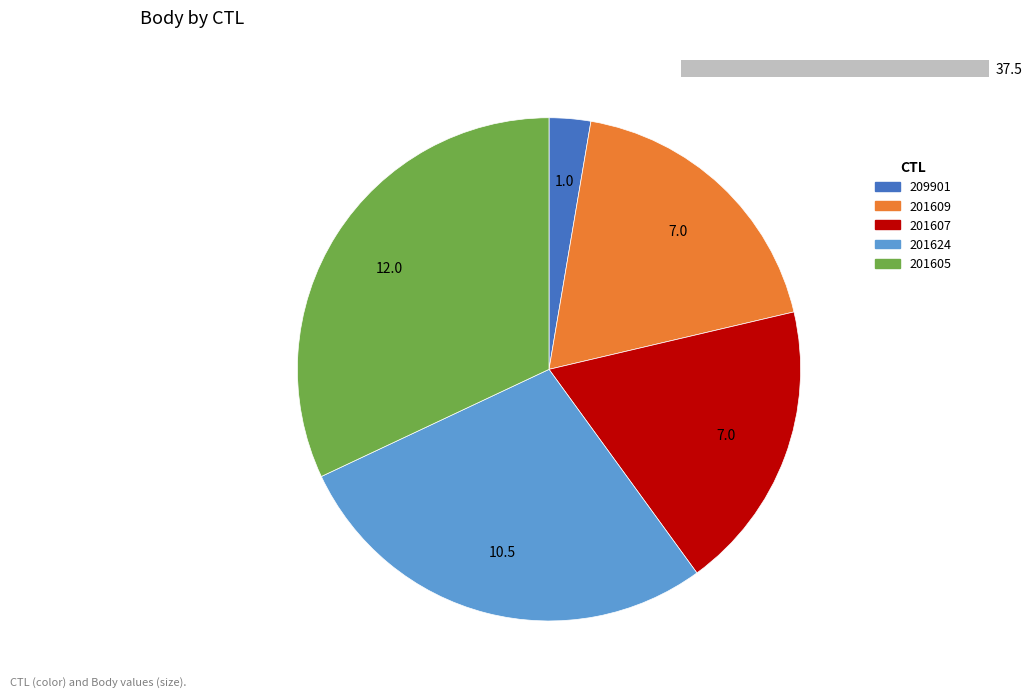

How many segments does this pie chart have?

5